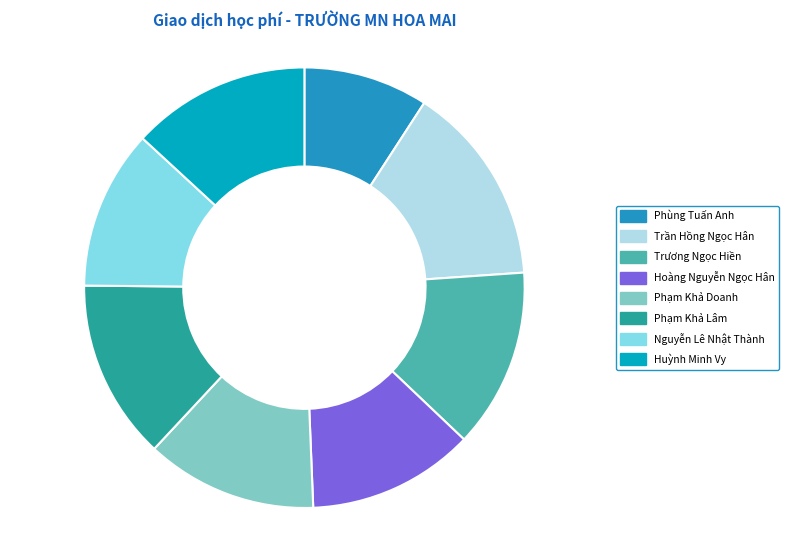

Which category has the biggest portion of the pie?

Trần Hồng Ngọc Hân